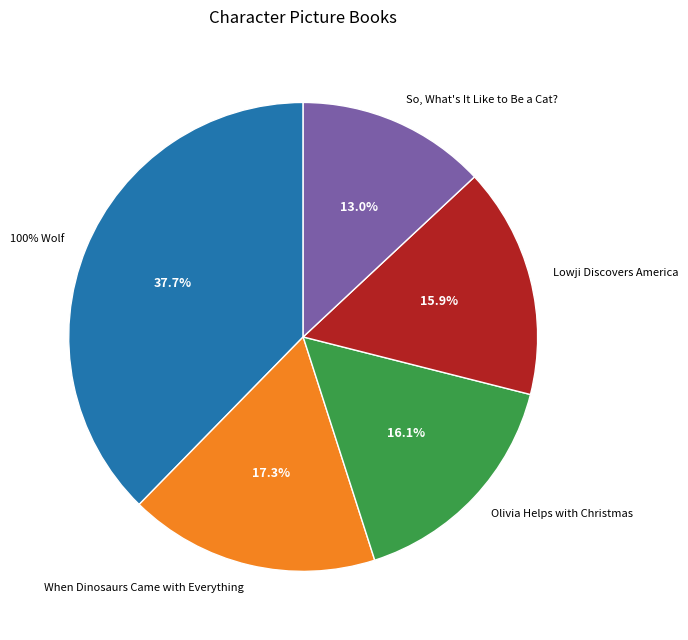

Rank the categories by value from highest to lowest.

100% Wolf, When Dinosaurs Came with Everything, Olivia Helps with Christmas, Lowji Discovers America, So, What's It Like to Be a Cat?